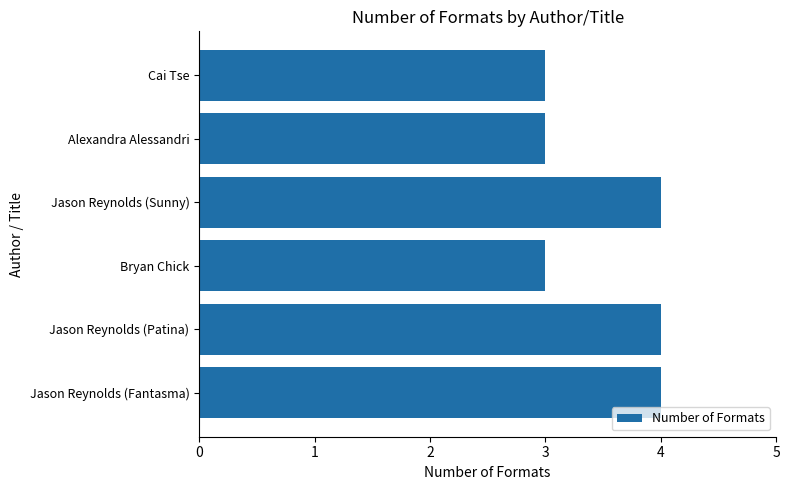

What is the minimum value shown in the chart?

3